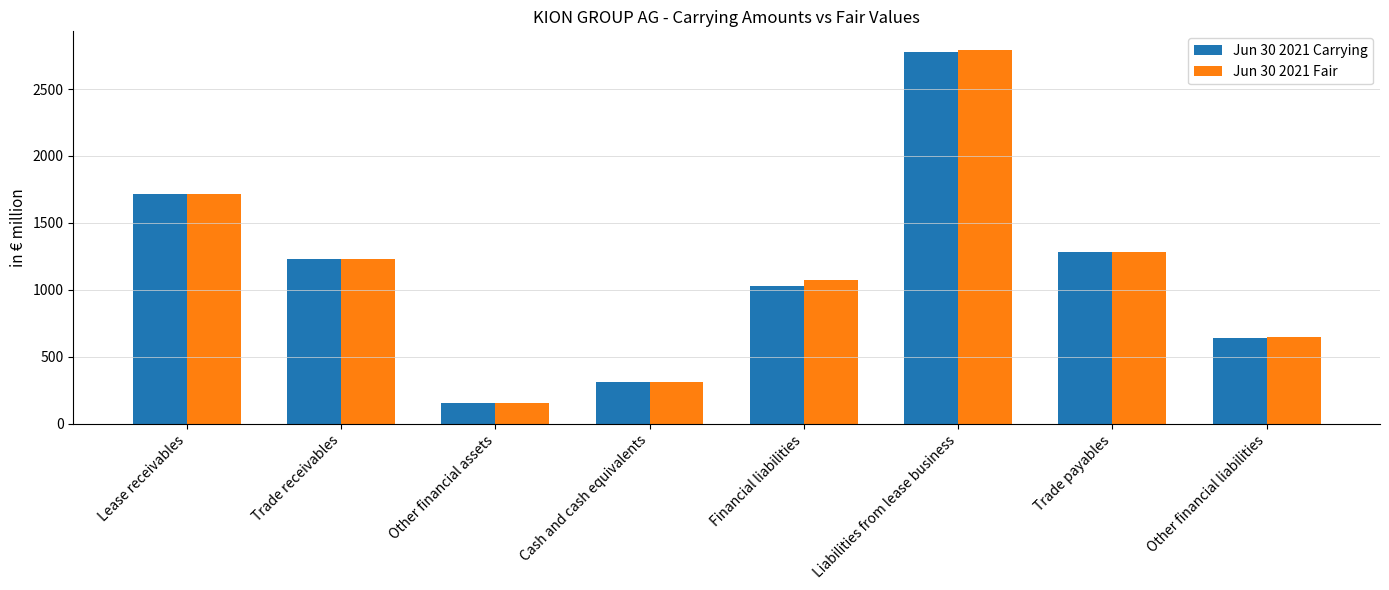

How many data points does each series have?

8